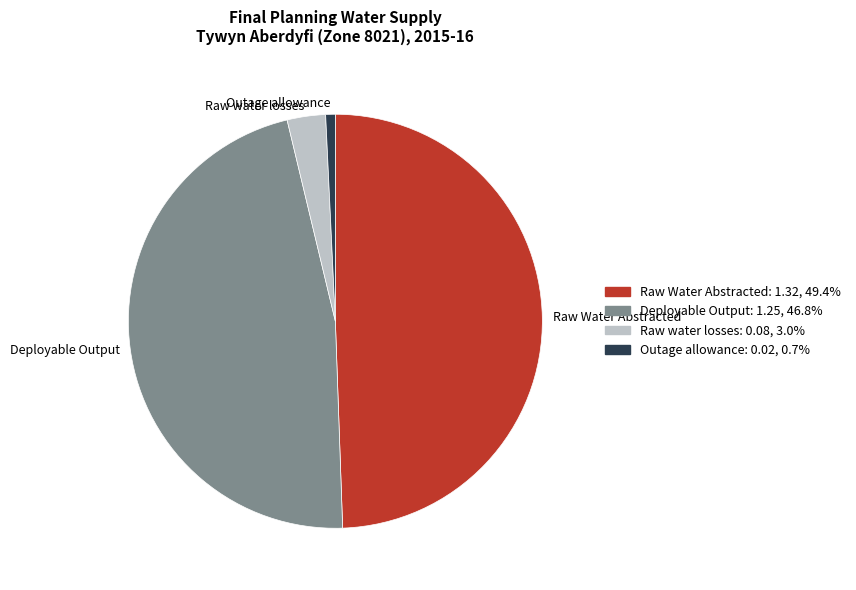

Which slice is the largest?

Raw Water Abstracted